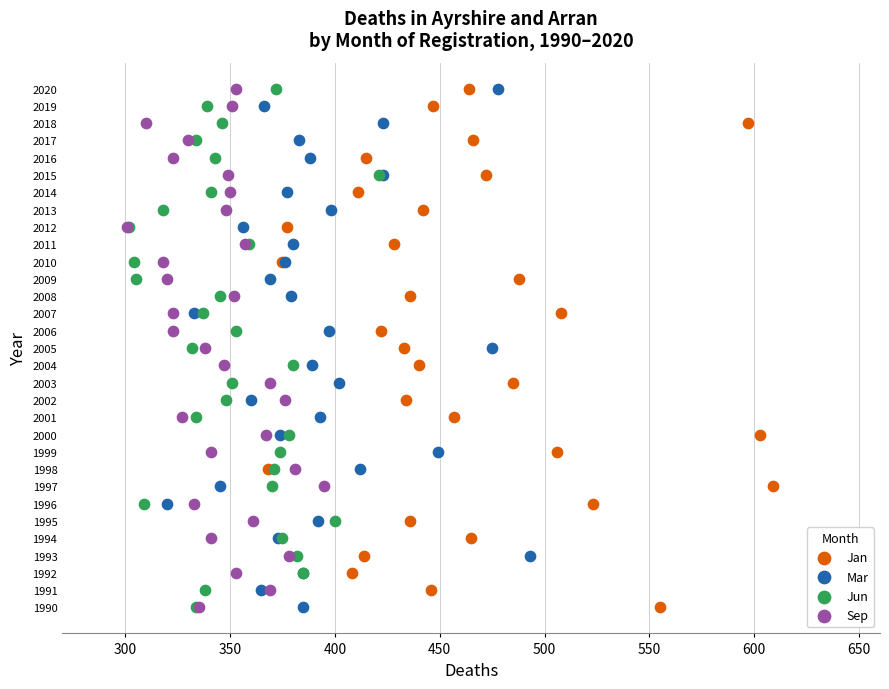

What are all the series names shown in the legend?

Jan, Mar, Jun, Sep